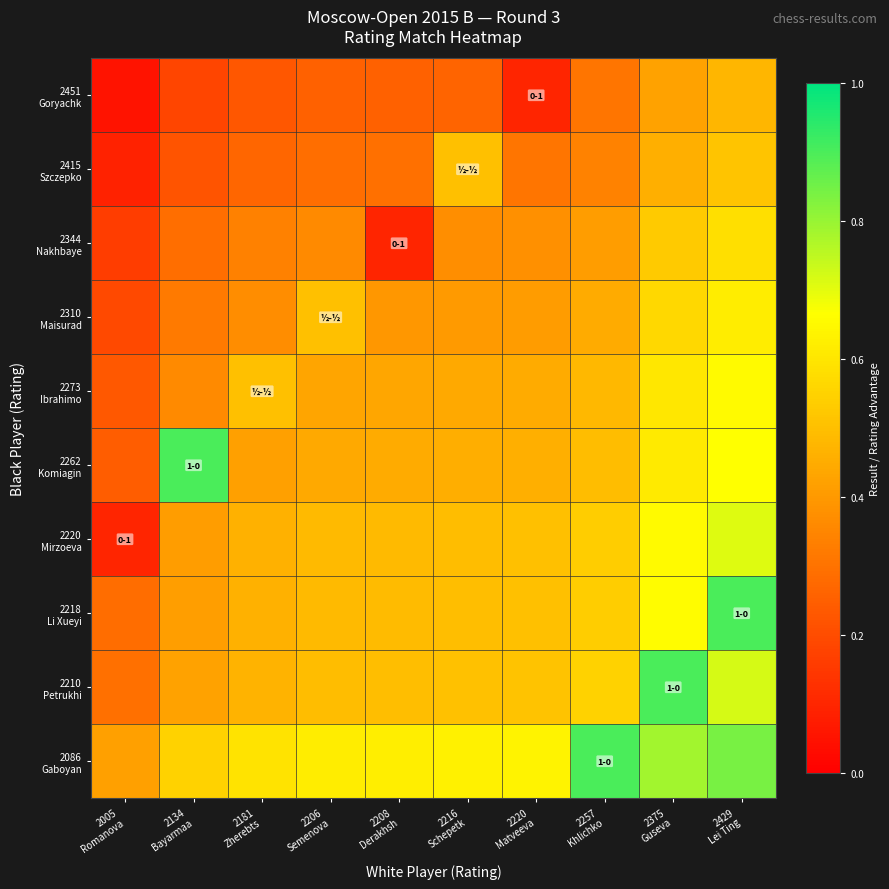

At how many categories does at least one series exceed 0?

10